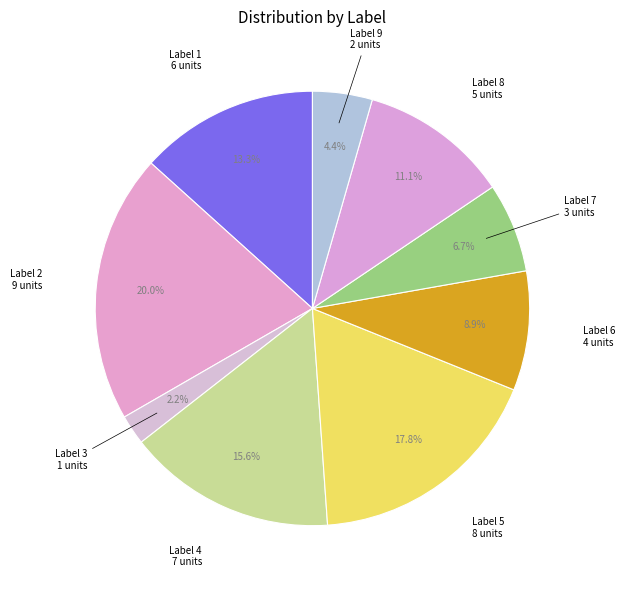

What is the total percentage of 1 and 7?

20.0%